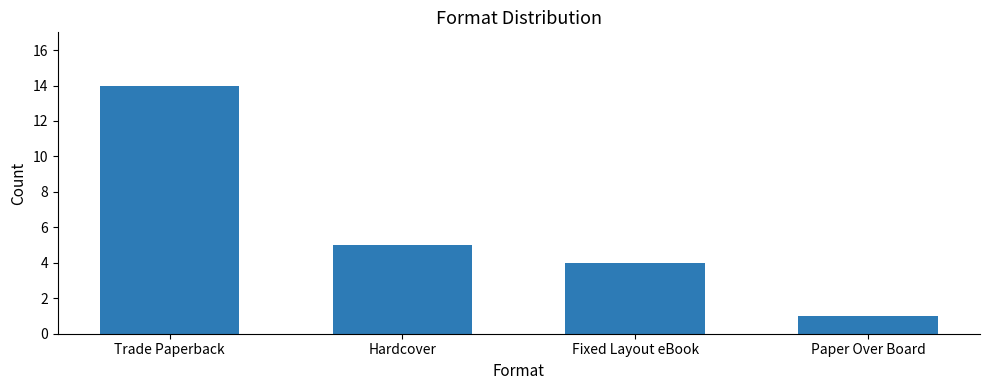

Approximately how many times larger is the value at Trade Paperback compared to Paper Over Board?

14.0